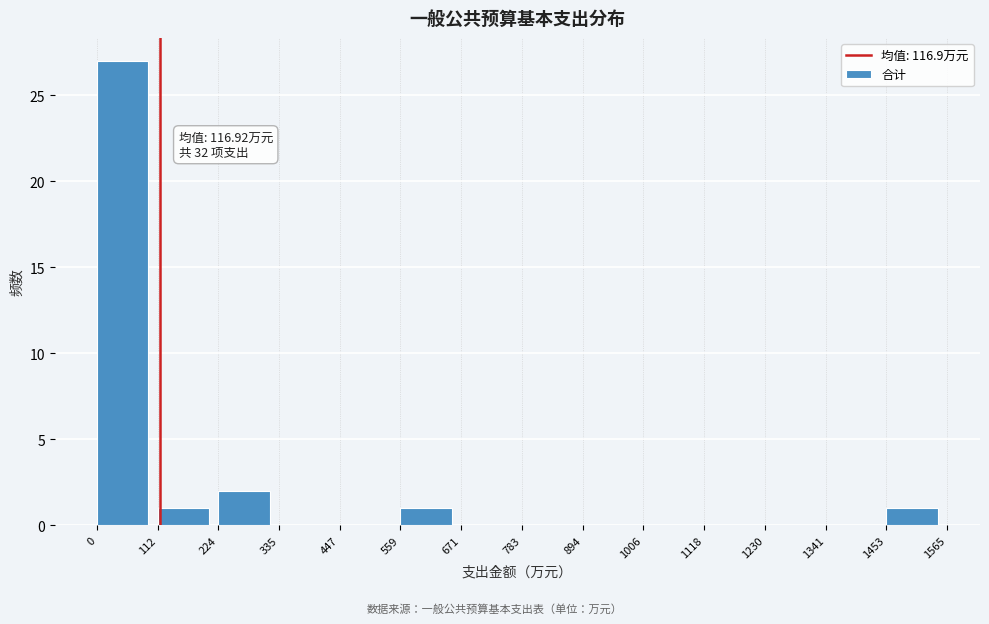

Over which range of the x-axis is the bar tallest?

0 to 112